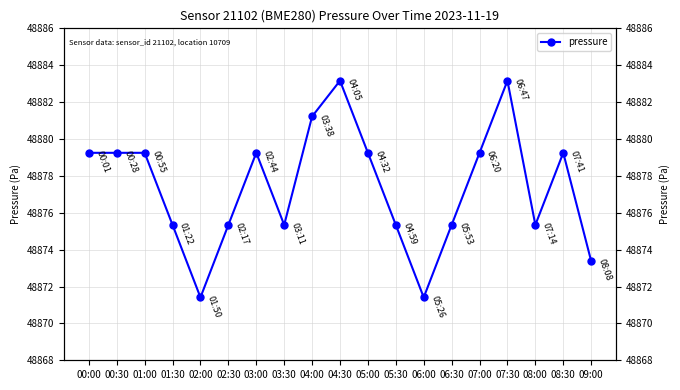

How many points are lower than both their immediate neighbors (excluding endpoints)?

4